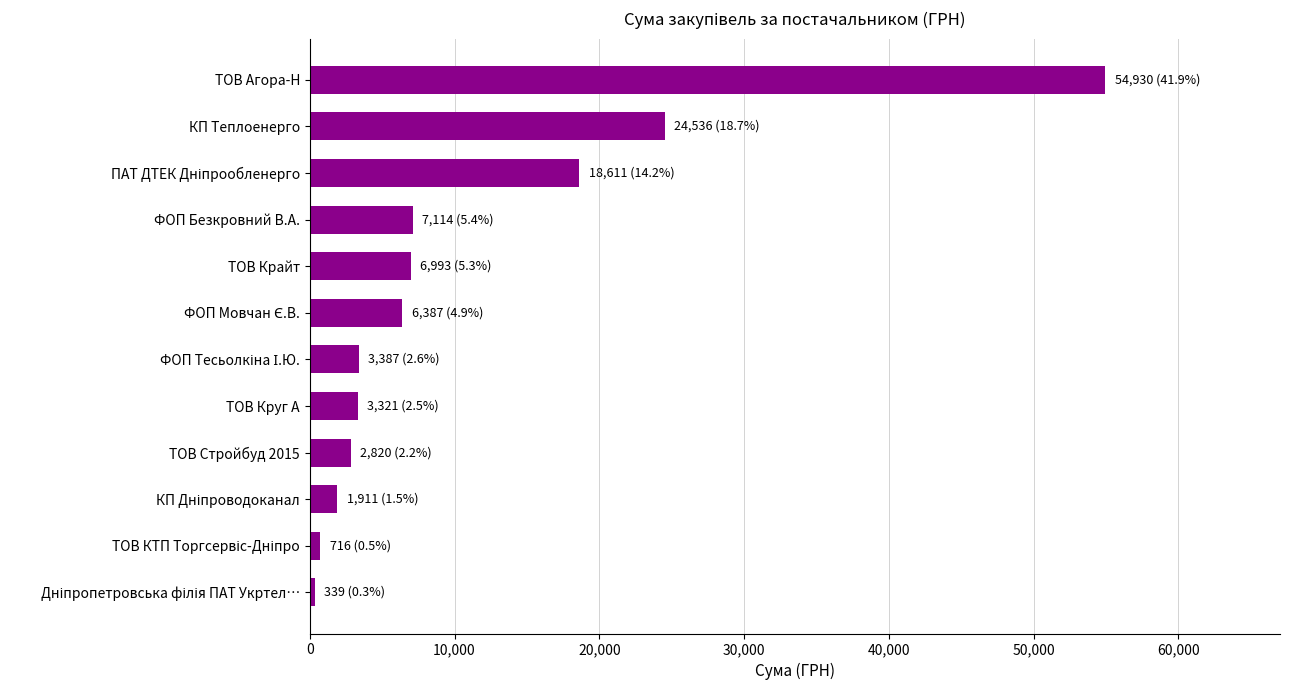

What is the label of the 8th bar from the bottom?

ТОВ Крайт